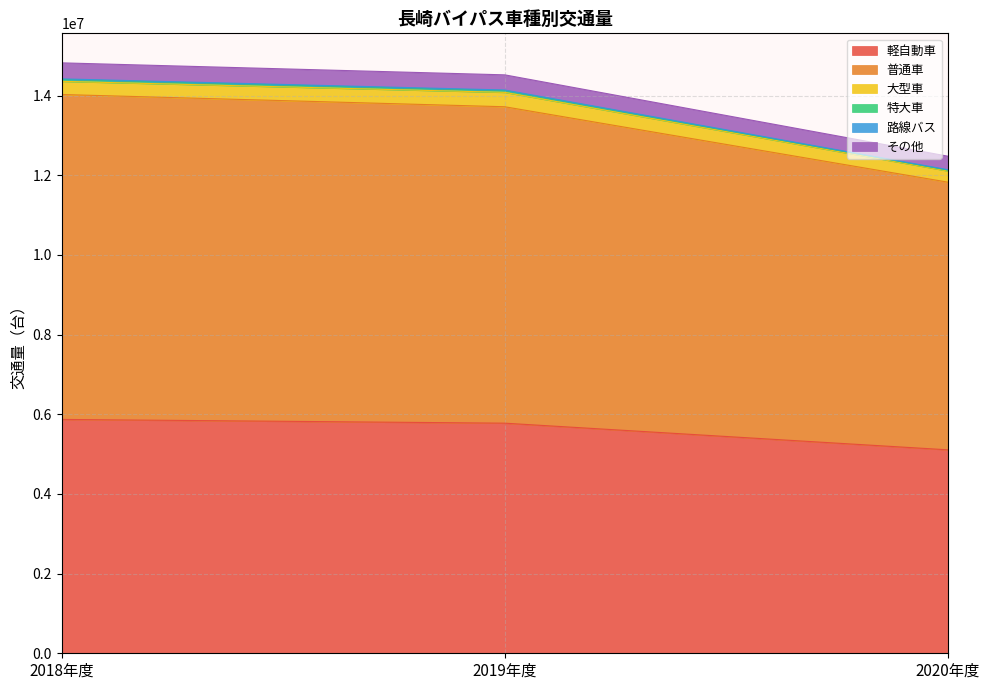

Count the 軽自動車 values in the range 5107262 to 5870656.

3